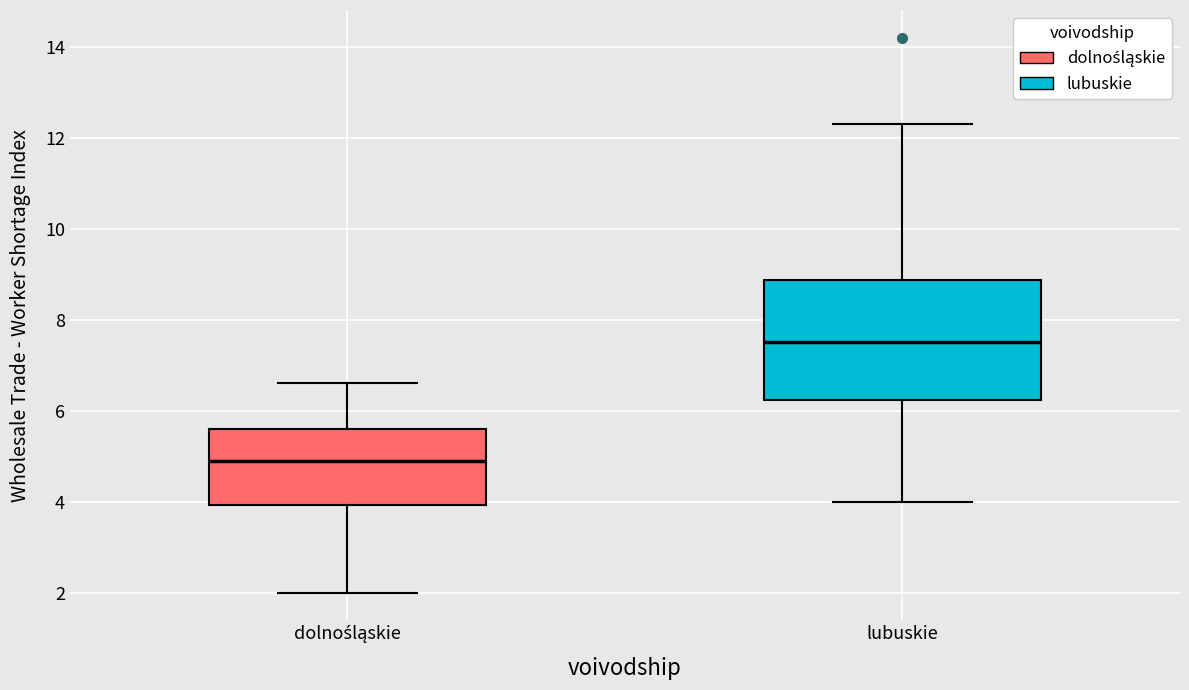

Where does the median line of the box for lubuskie sit on the y-axis? The values are not printed on the chart, so give them approximately, as read against the axis.

7.6